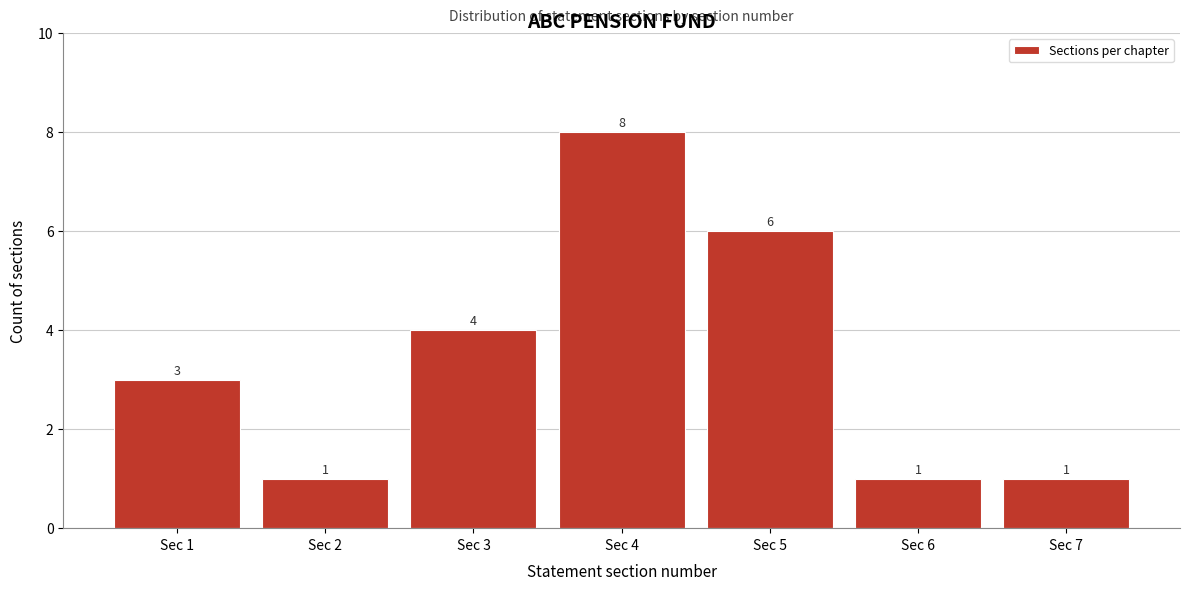

Reading right to left, transcribe all the data shown in this chart.

1	1	6	8	4	1	3